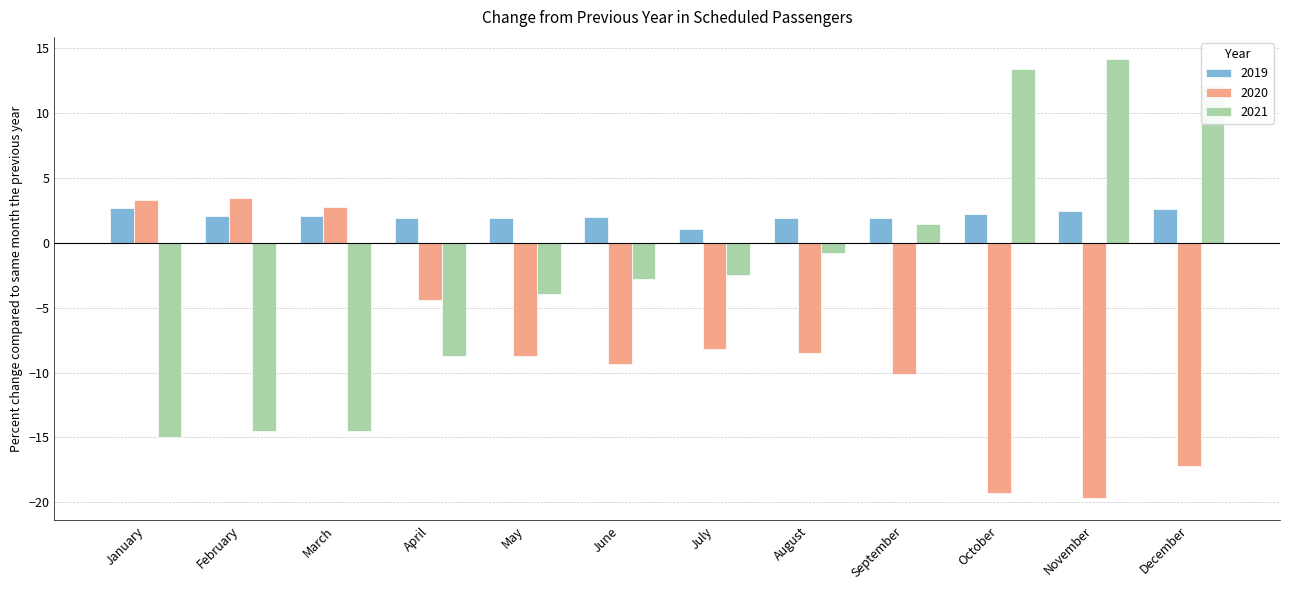

What is the value of the 2020 bar at the 3rd from the left?

2.8